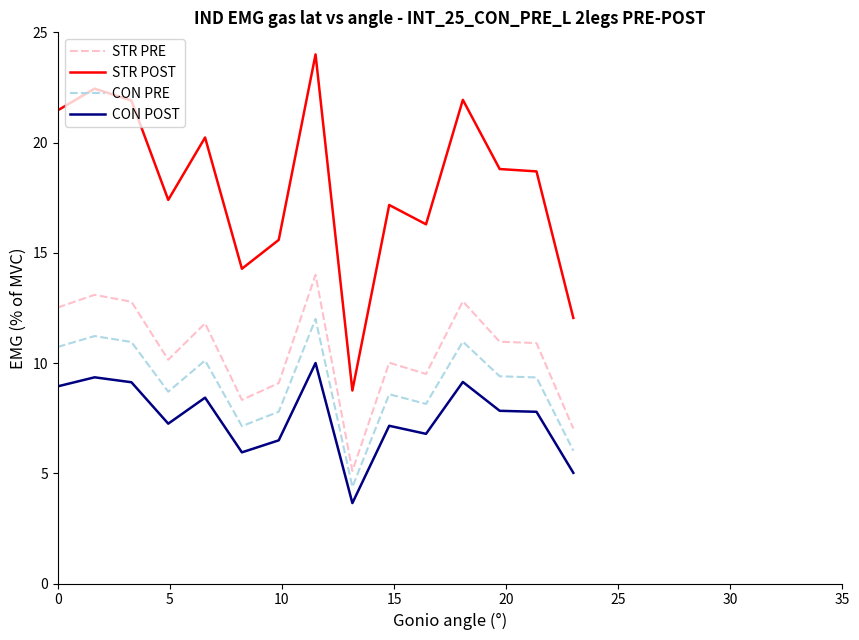

True or false: STR PRE and CON PRE cross at least once.

False